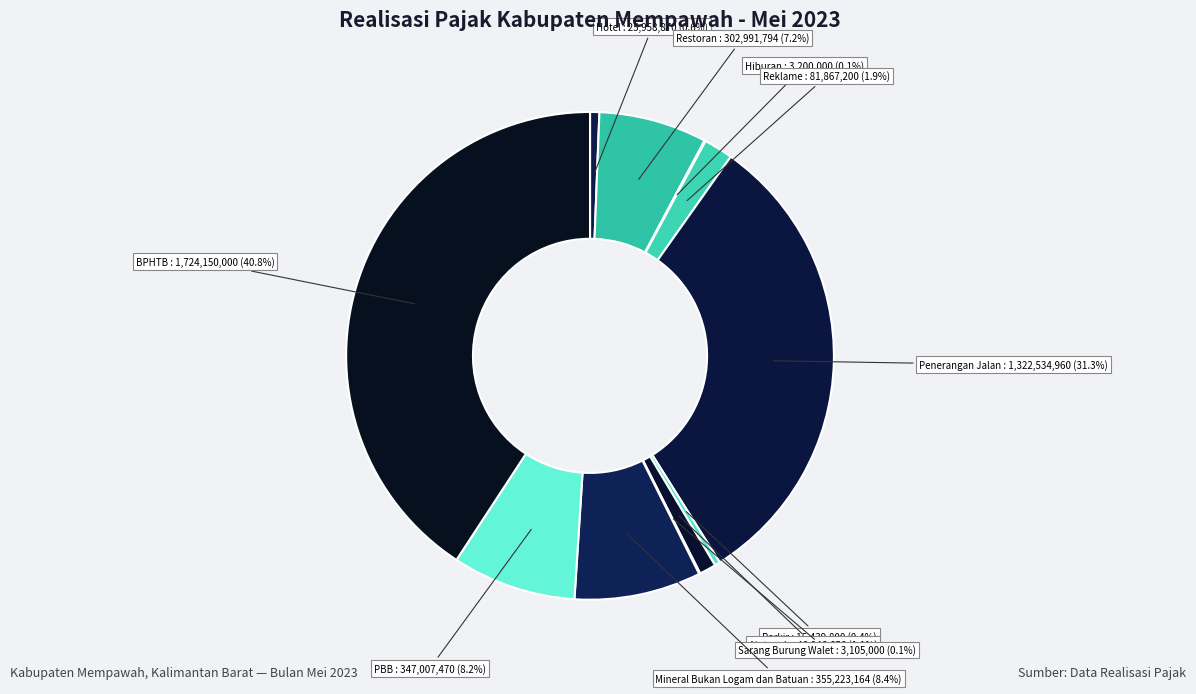

What is the ratio of the value at Restoran to the value at Air tanah?

6.5